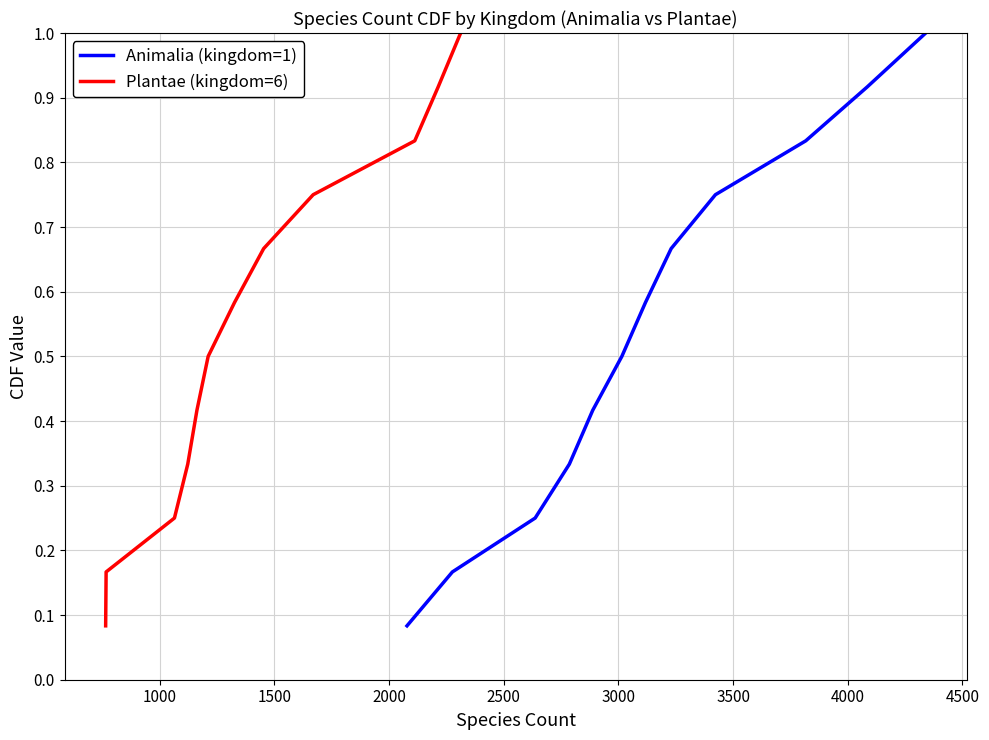

What is the maximum value for Animalia (kingdom=1)?

1.0